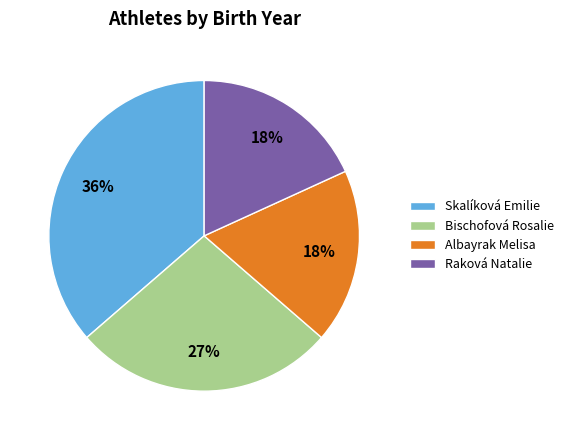

Which category has the biggest portion of the pie?

Skalíková Emilie